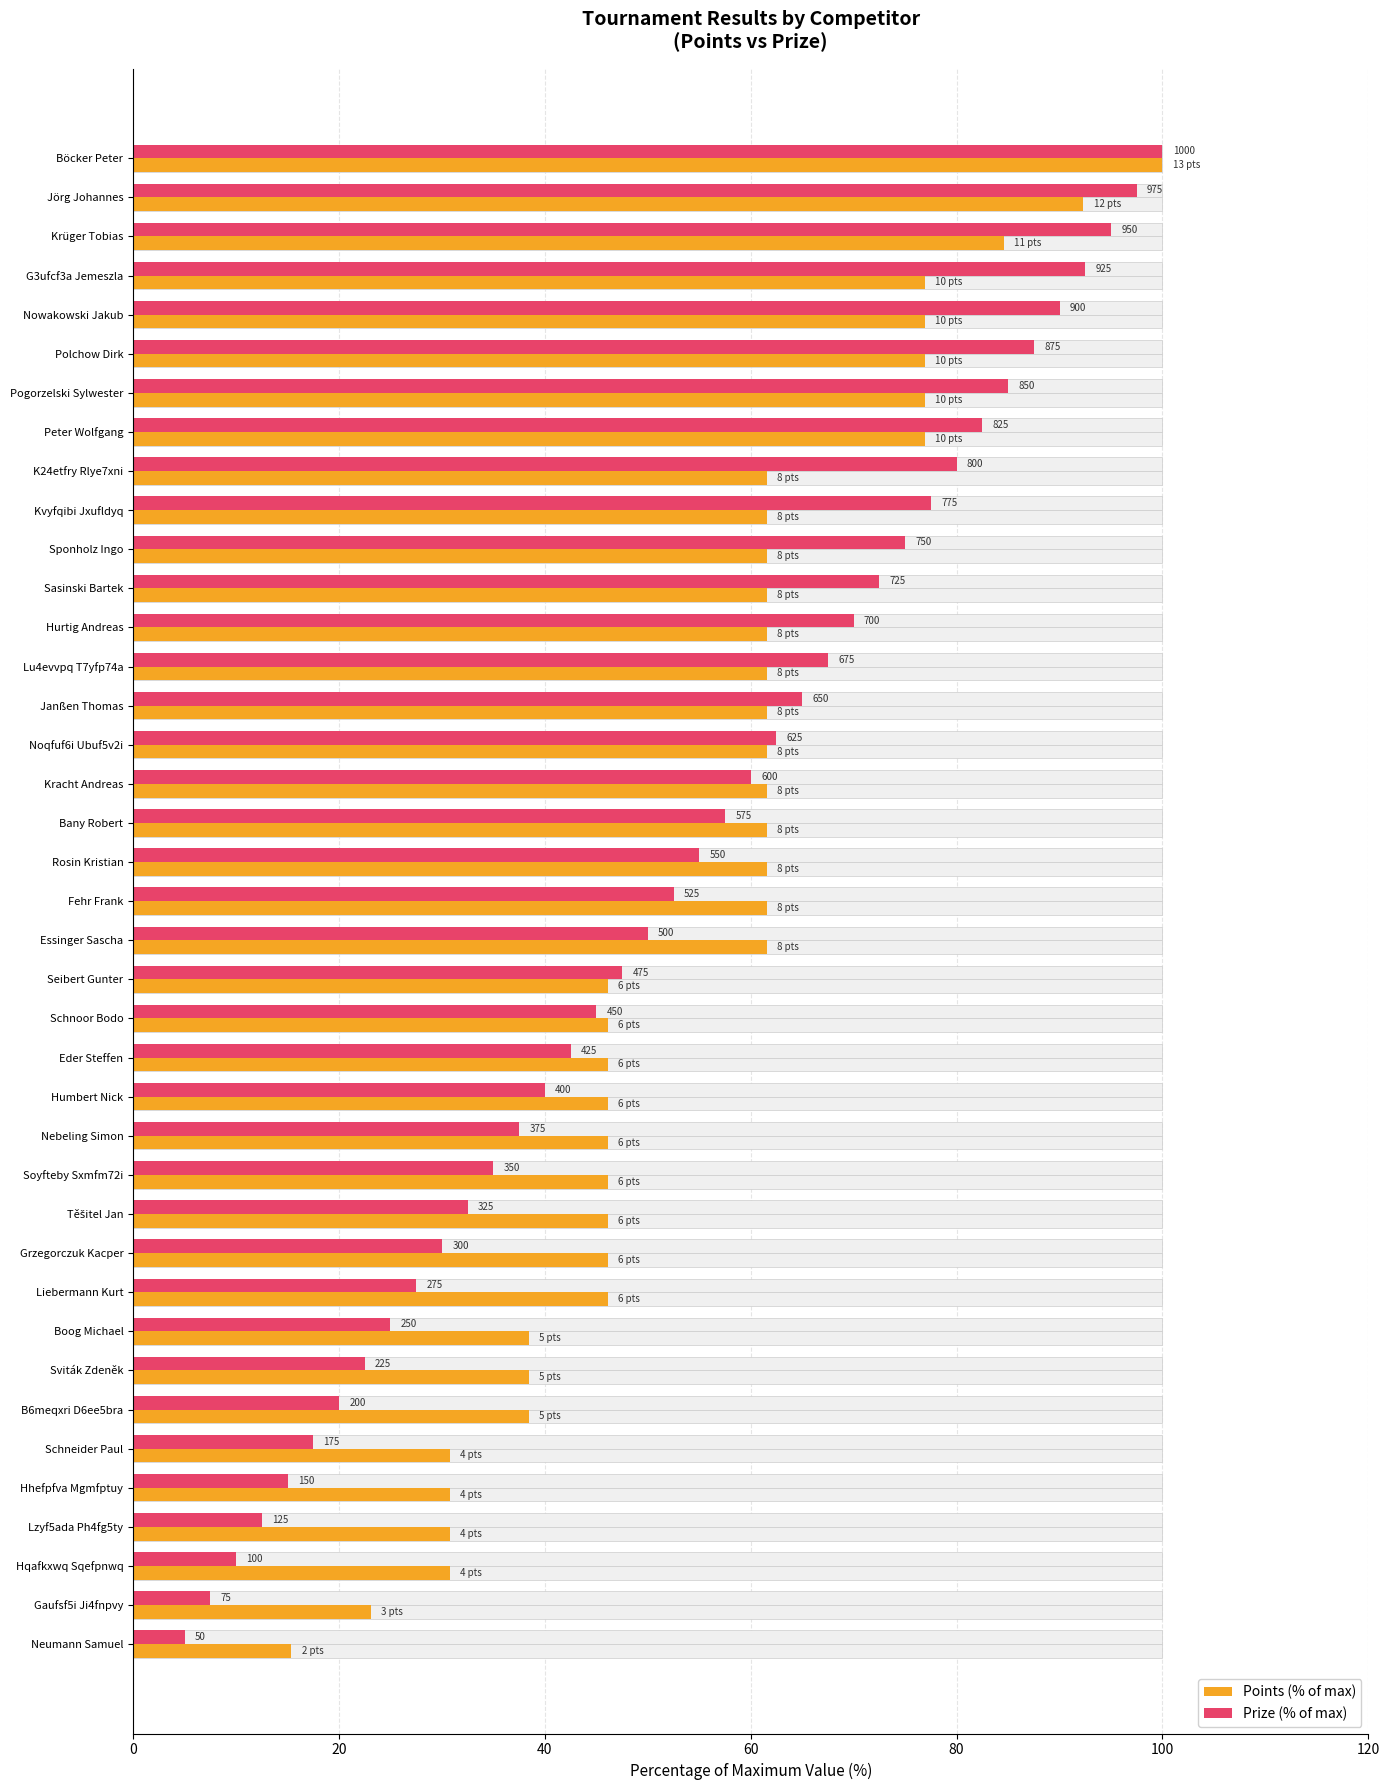

Count the number of data series in this chart.

2